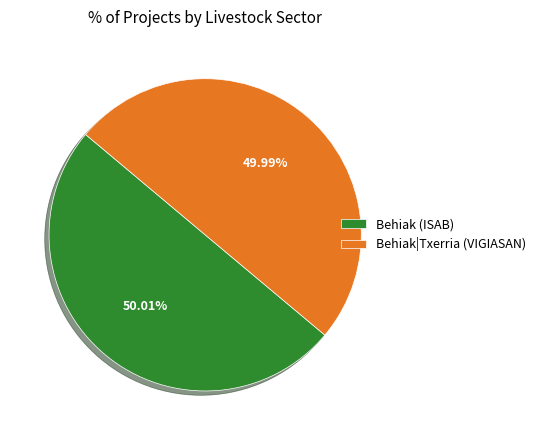

Is it true that Behiak|Txerria (VIGIASAN) is 43% of the pie?

False